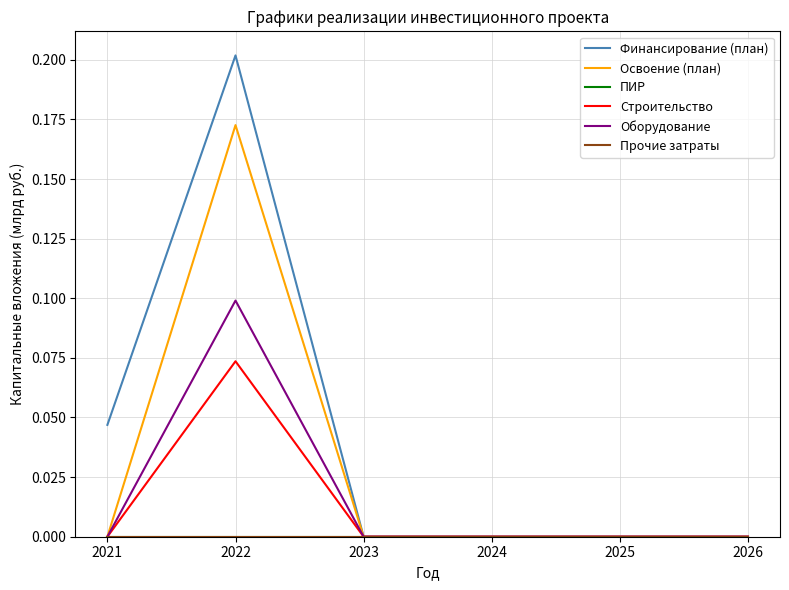

Does the chart display data point markers on the line(s)?

No